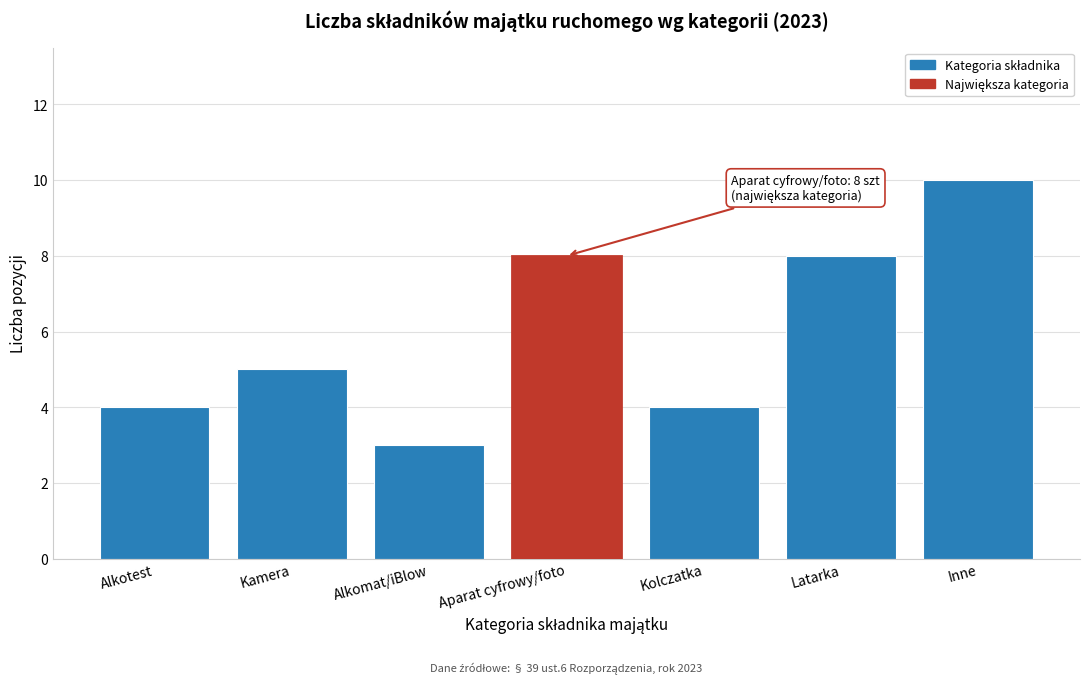

Reading left to right, extract all data points from this chart.

Alkotest=4	Kamera=5	Alkomat/iBlow=3	Aparat cyfrowy/foto=8	Kolczatka=4	Latarka=8	Inne=10